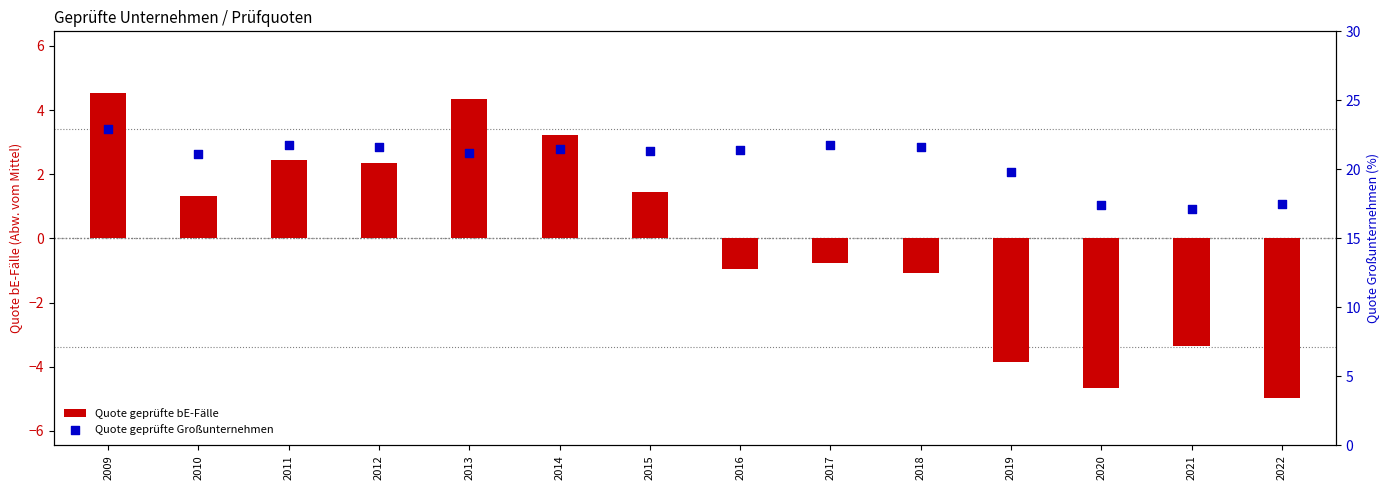

What is the total value across all series at 2017?

21.0